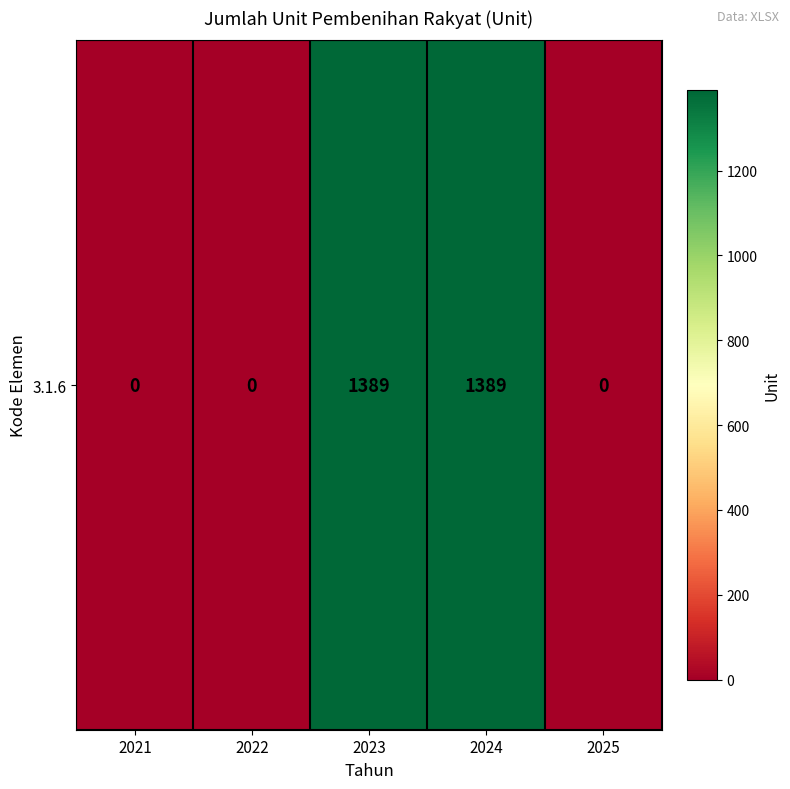

True or false: the data shows -941 at 2021.

False